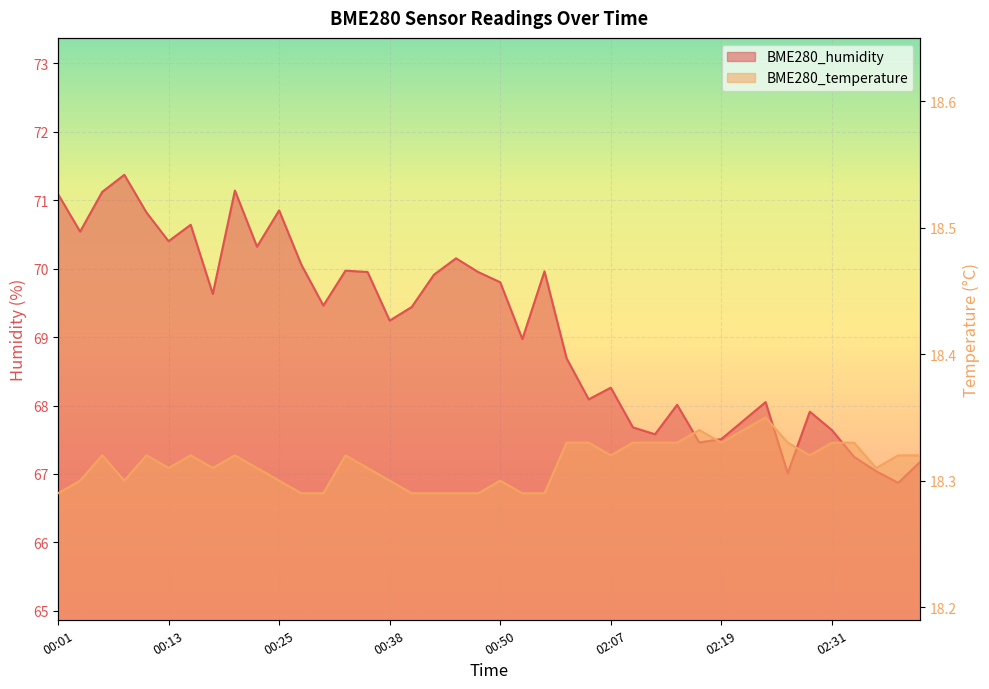

Which category has the highest value in the BME280_temperature series?

02:24